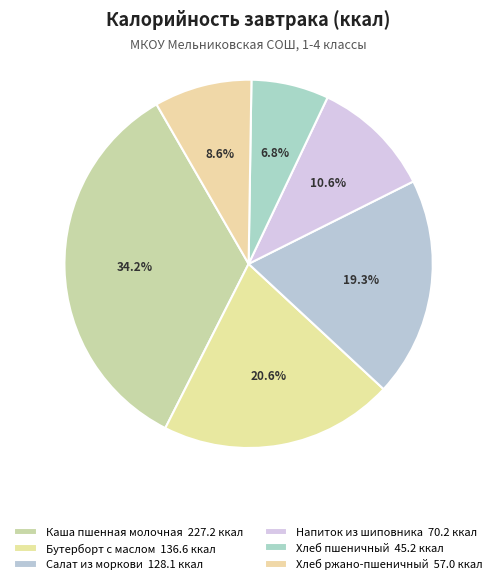

Which slice is the smallest?

Хлеб пшеничный